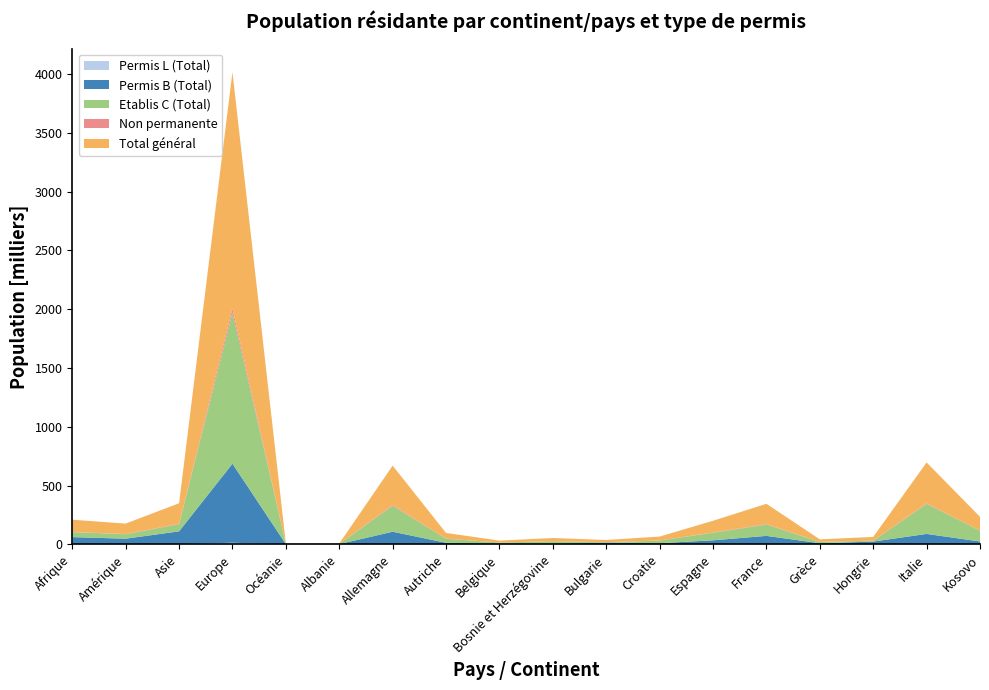

Reading left to right, transcribe all the data shown in this chart.

Permis L (Total): 319	709	2255	13897	42	10	1258	200	94	7	204	319	945	1085	112	466	1747	53
Permis B (Total): 61347	47587	108614	672397	2439	2465	106280	13201	6341	4712	14895	9915	33481	71162	9761	23279	87118	24408
Etablis C (Total): 42616	37723	59974	1282838	1397	928	220777	34351	9318	22303	3079	22250	63809	96086	11094	6838	255669	92547
Non permanente: 561	2390	4005	38953	140	44	6600	844	371	73	517	708	2155	4279	322	1068	3917	123
Total général: 104843	88409	174848	2008085	4018	3447	334915	48596	16124	27095	18695	33192	100390	172612	21289	31651	348451	117131